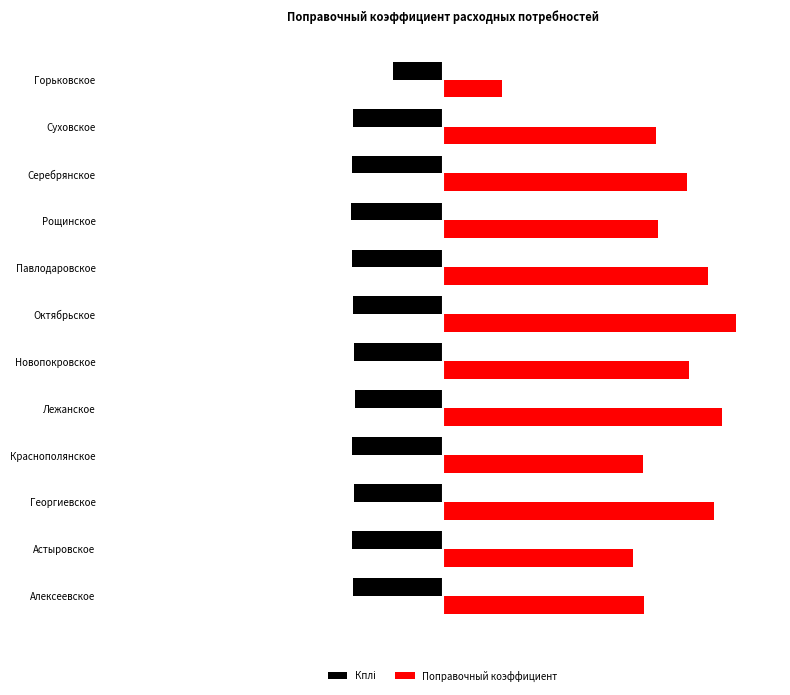

What are all the series names shown in the legend?

Кплi, Поправочный коэффициент